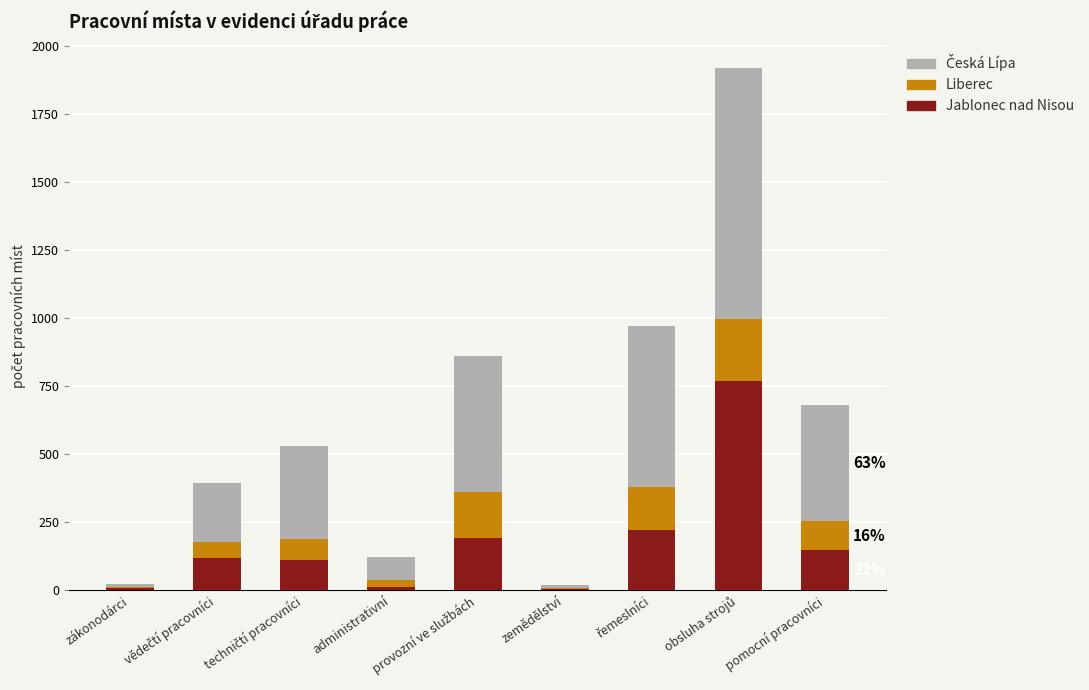

Count the number of categories in the chart.

9